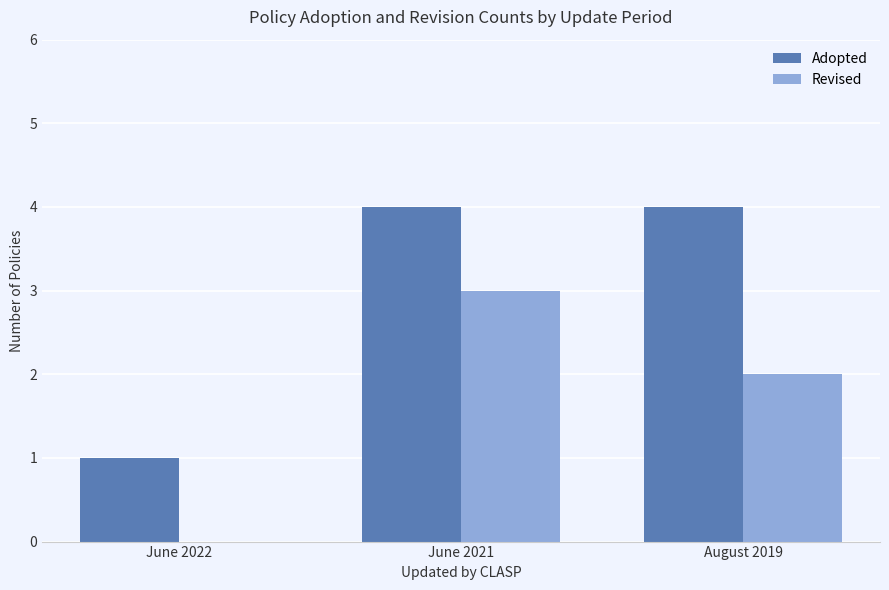

True or false: Revised has a value of -1 at June 2022.

False